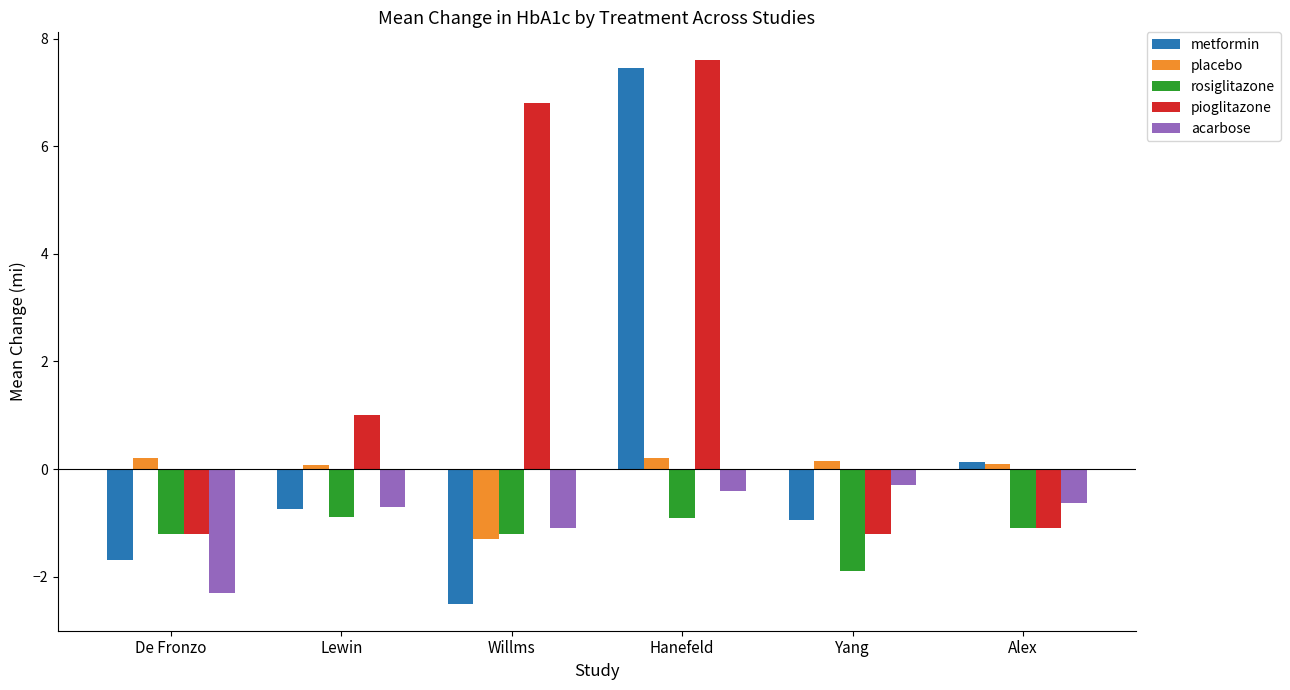

Which series changed the most between De Fronzo and Willms?

pioglitazone